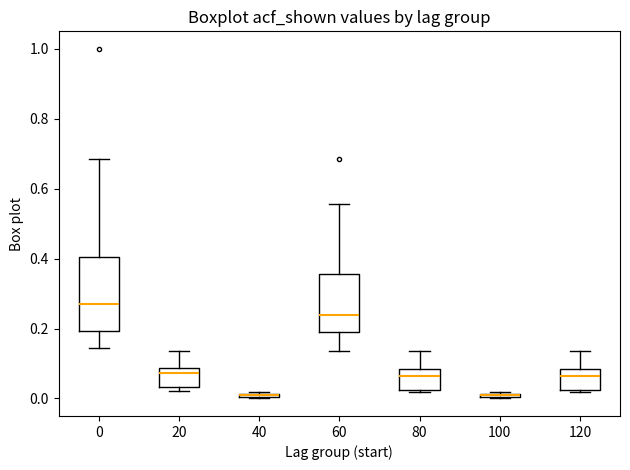

Which box is the tallest, from its lower edge to its upper edge?

0